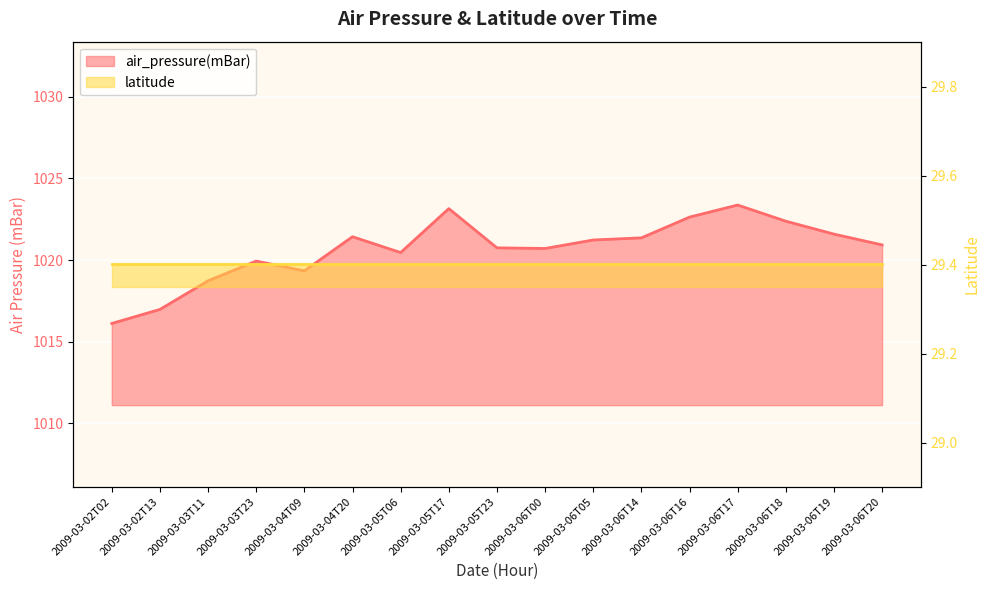

What is the label of the 6th point from the left?

2009-03-04T20